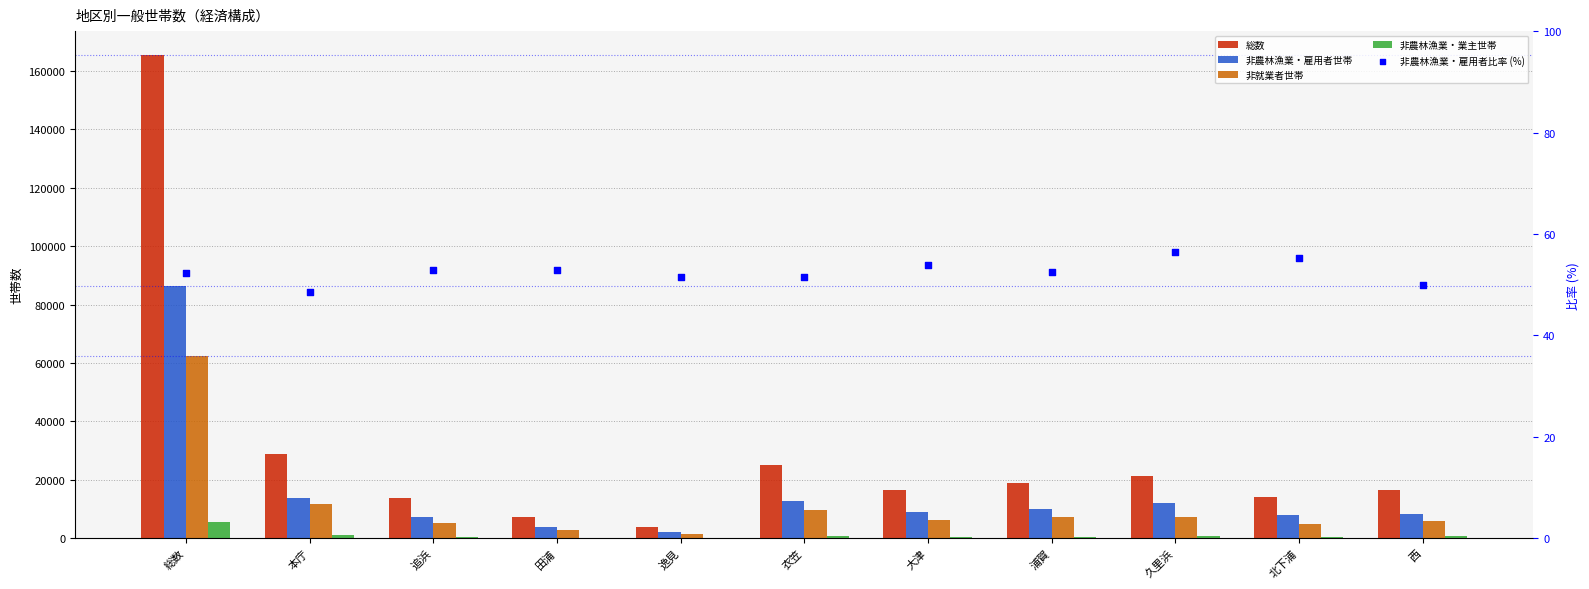

At how many categories does at least one series exceed 53851?

1